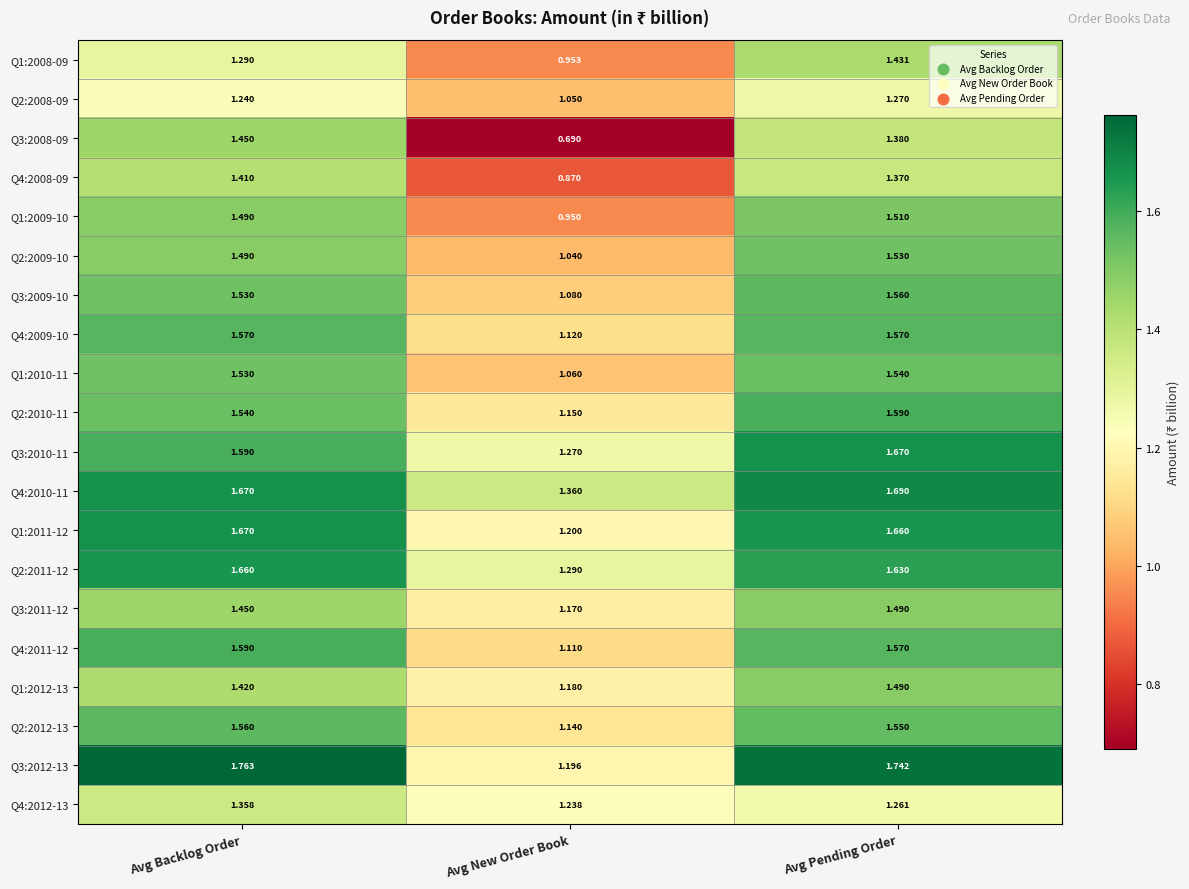

What is the total value across all series at Avg Pending Order?

30.5